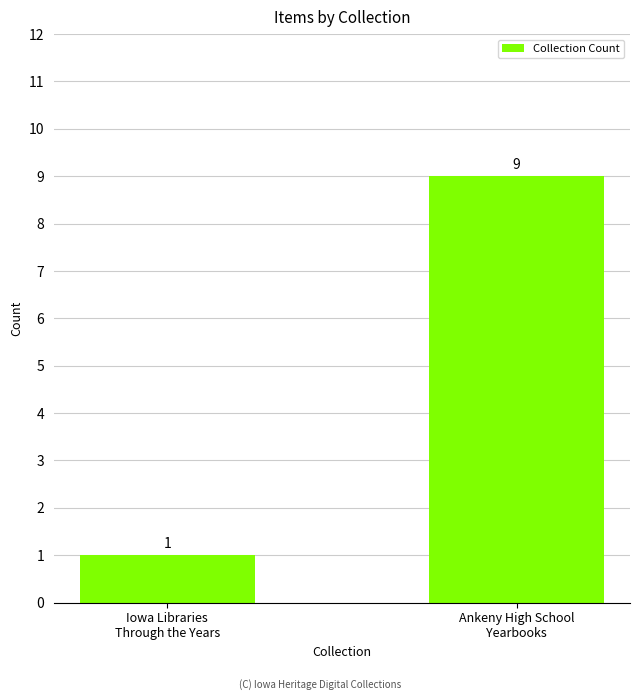

Are the bars horizontal?

No